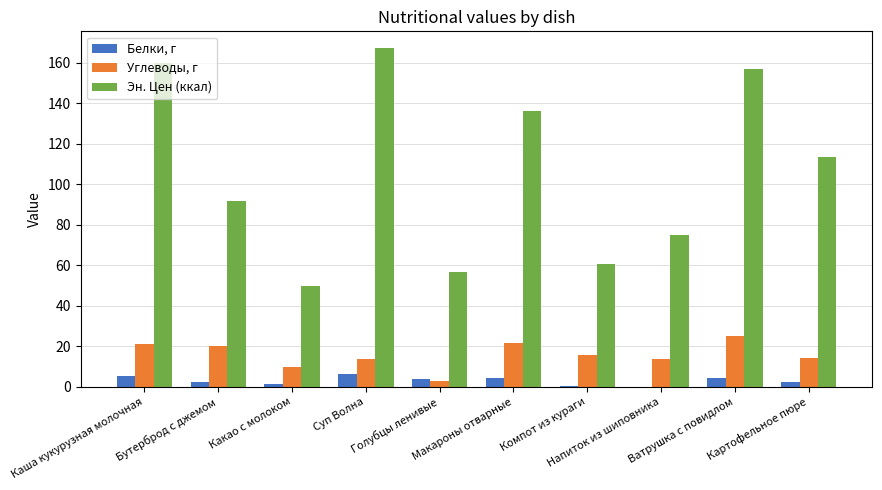

Which series has the largest range (max minus min)?

Эн. Цен (ккал)